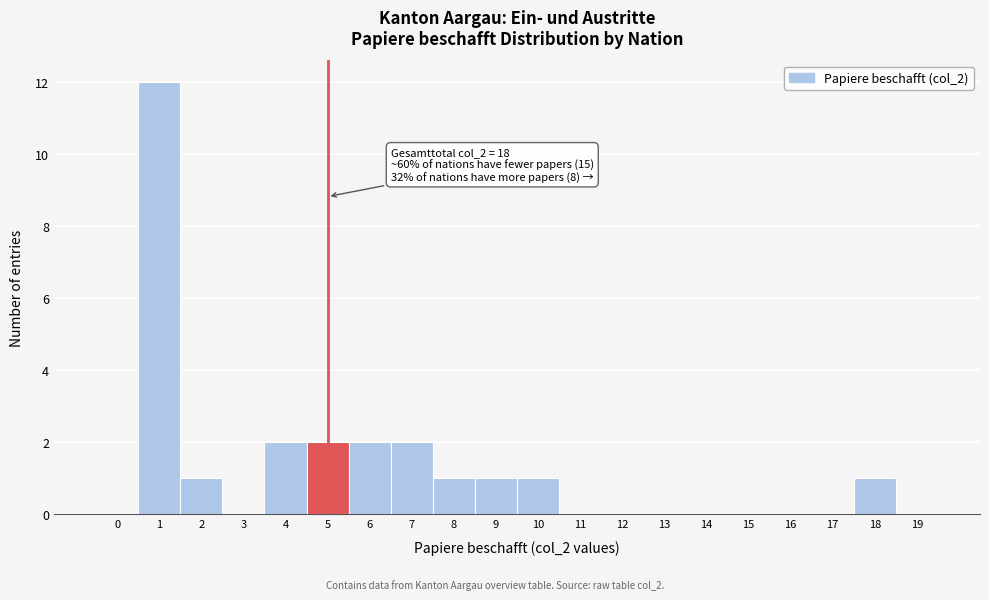

Over which range of the x-axis is the bar tallest?

0.5 to 1.5